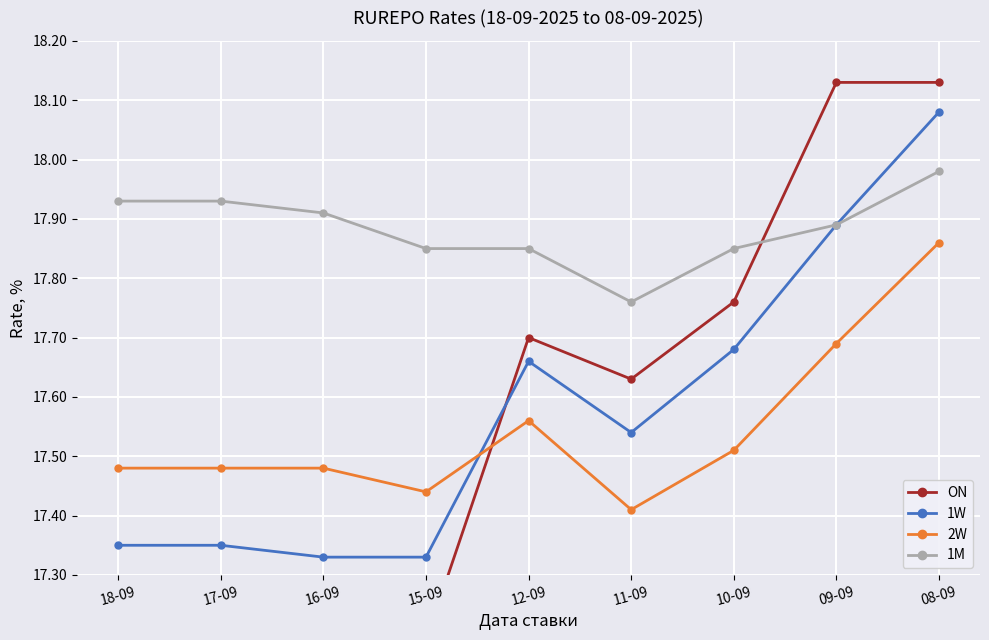

What is the difference between the highest and lowest values at 16-09?

0.7